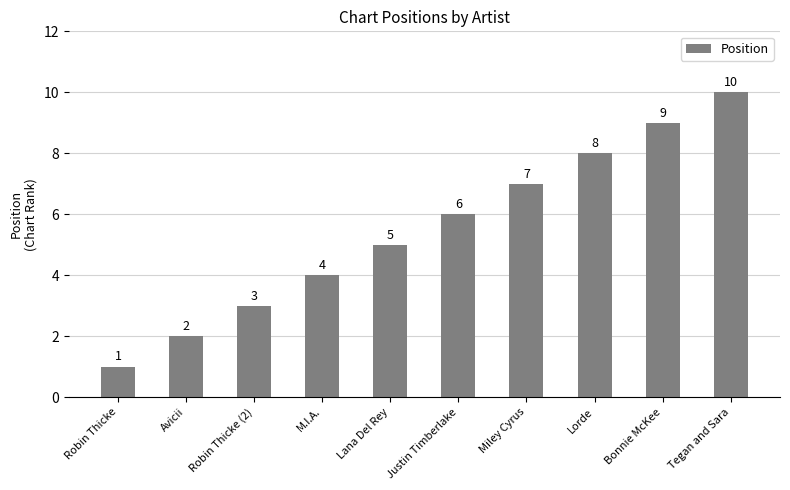

Does the chart contain any negative values?

No